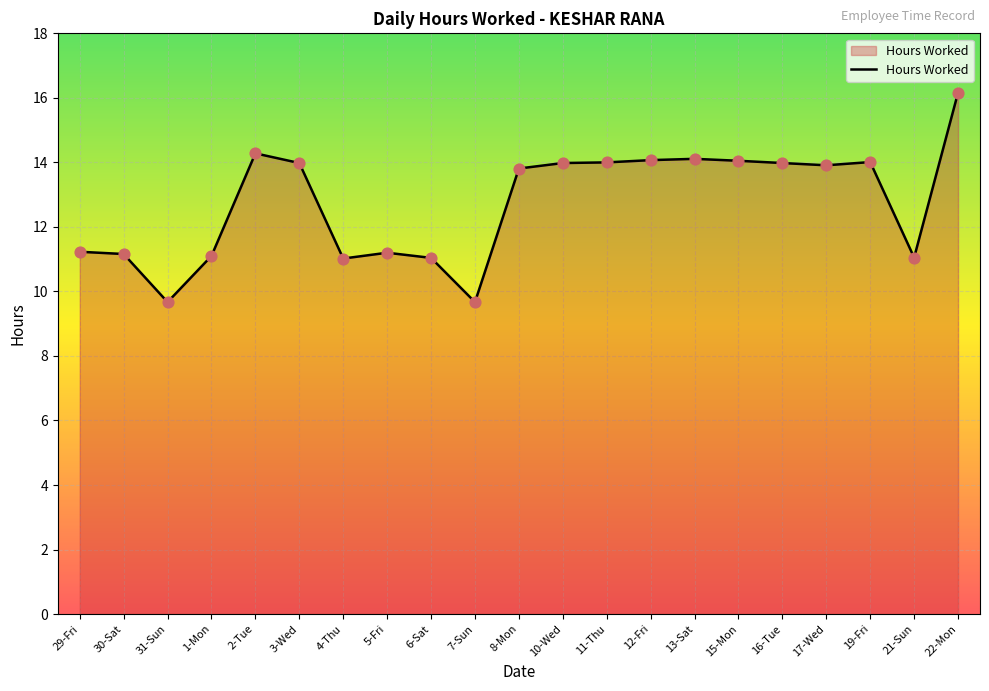

Approximately how many times larger is the value at 12-Fri compared to 19-Fri?

1.0